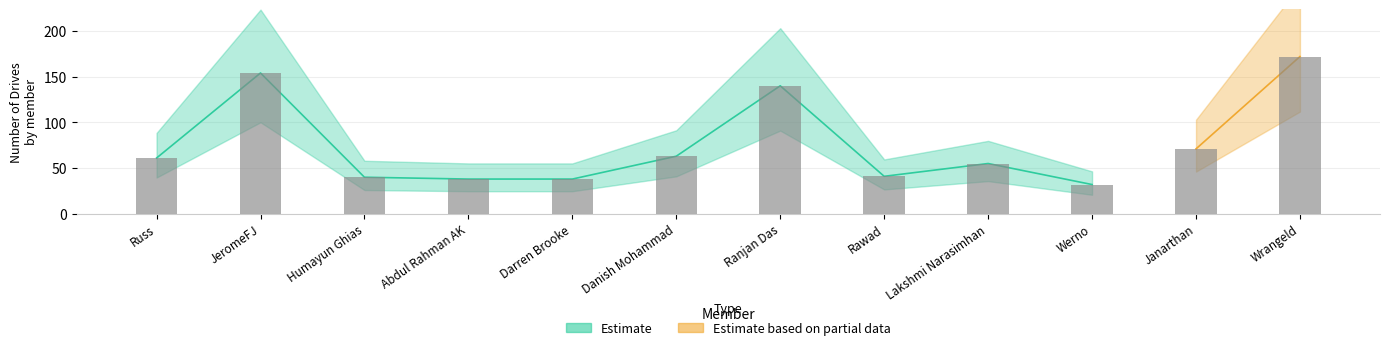

Which label corresponds to the smallest value in the chart?

Werno